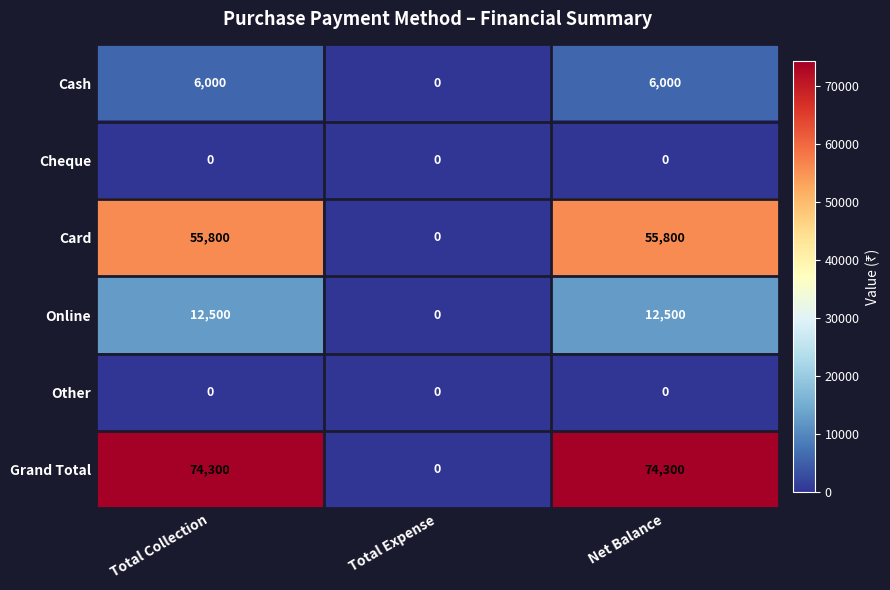

Count the number of categories in the chart.

3